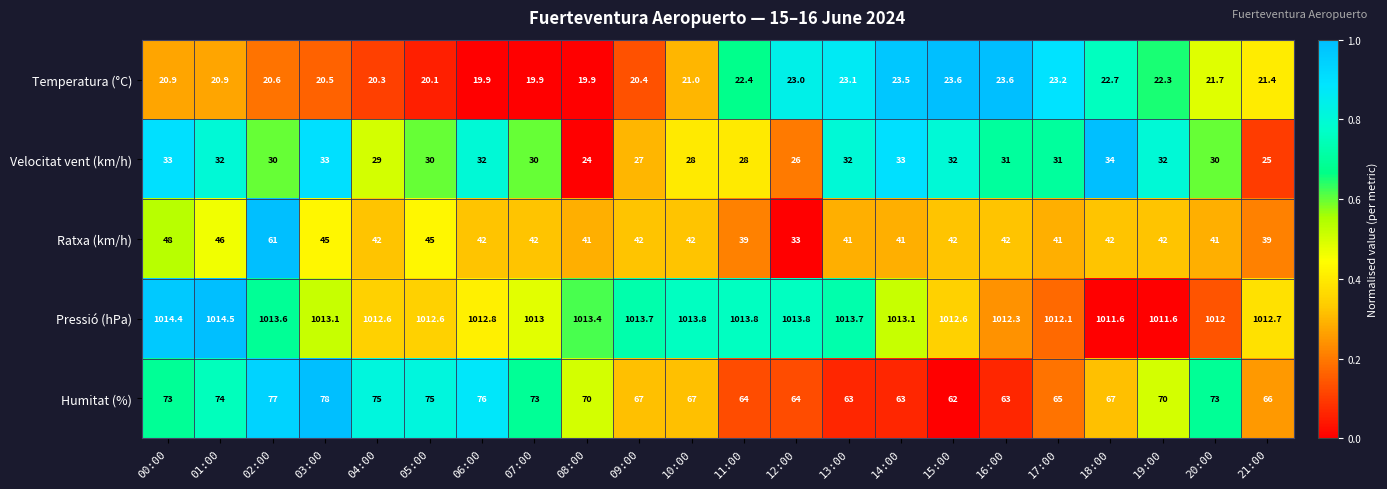

How many values in the Ratxa (km/h) series are below 42?

8